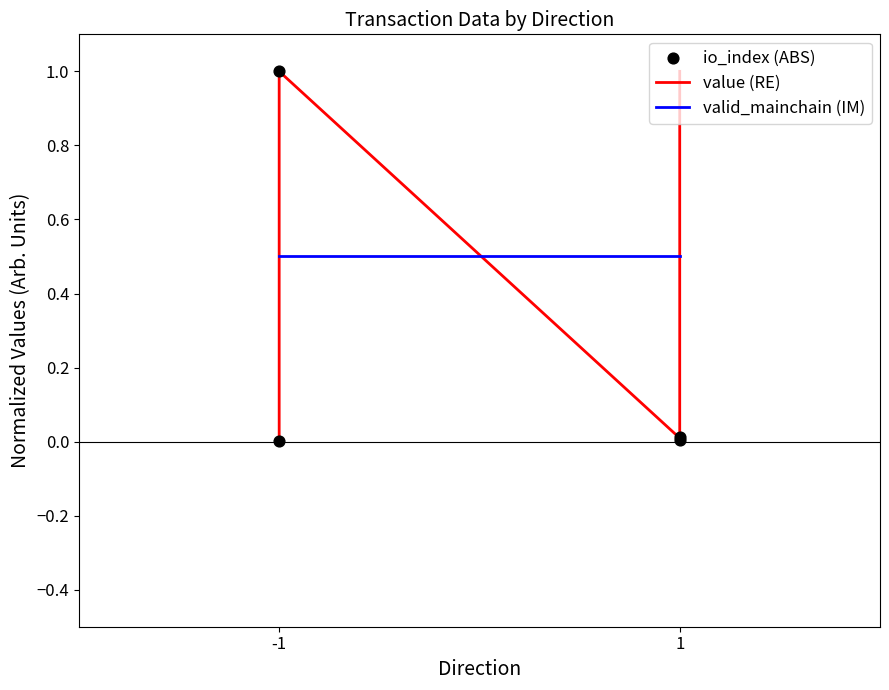

Which series contains the highest Y value?

value (RE)